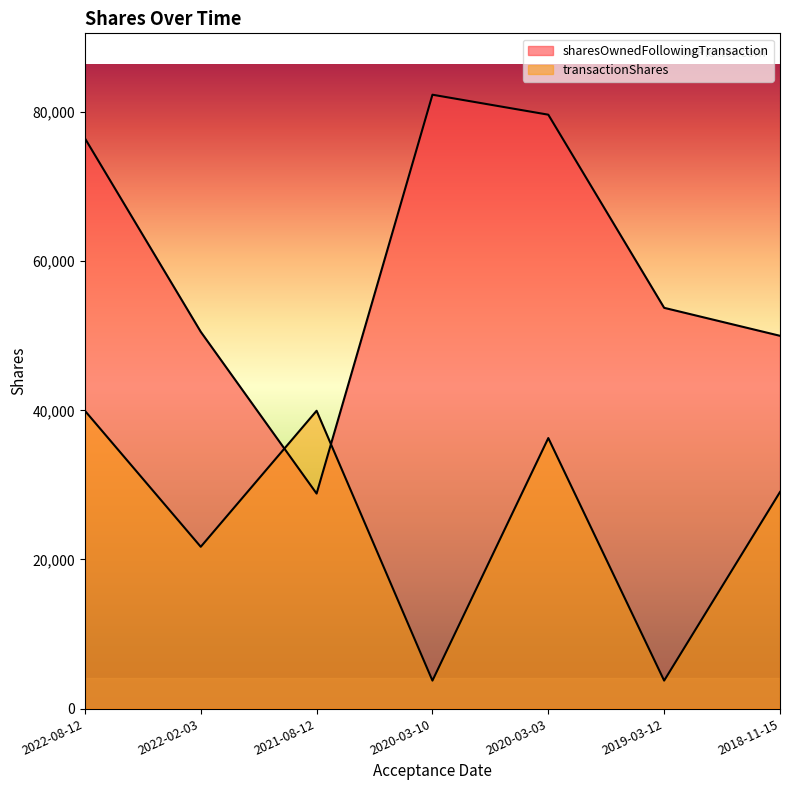

Rank the categories by transactionShares value from lowest to highest.

2020-03-10, 2019-03-12, 2022-02-03, 2018-11-15, 2020-03-03, 2022-08-12, 2021-08-12